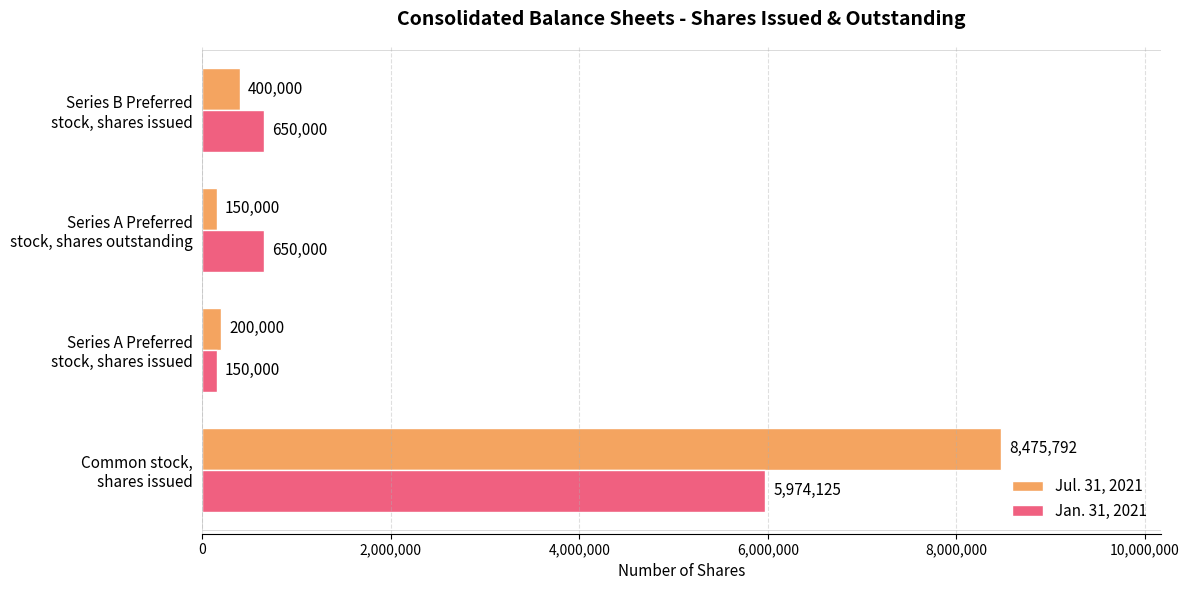

What is the sum of all Jan. 31, 2021 values?

7424125